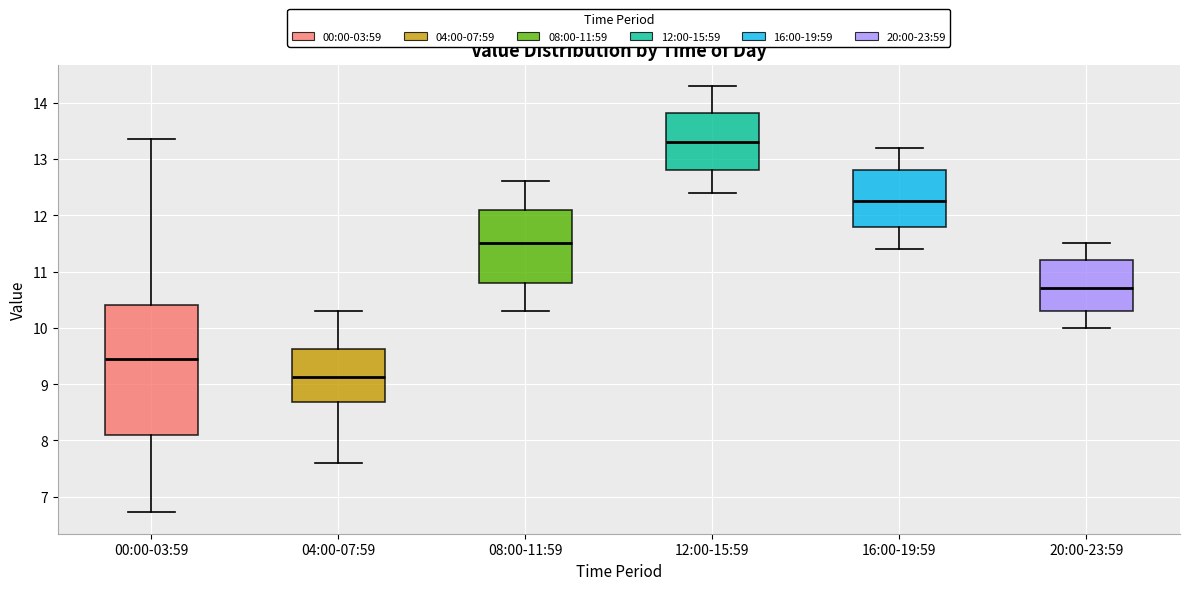

Reading left to right, read every box against the y-axis: the position of its median line, the range the box covers, and the ends of its whiskers. The values are not printed on the chart, so give them approximately, as read against the axis.

00:00-03:59: median 9.5, box 8.1 to 10.4, whiskers 6.7 to 13.4
04:00-07:59: median 9.1, box 8.7 to 9.6, whiskers 7.6 to 10.3
08:00-11:59: median 11.5, box 10.8 to 12.1, whiskers 10.3 to 12.6
12:00-15:59: median 13.3, box 12.8 to 13.8, whiskers 12.4 to 14.3
16:00-19:59: median 12.3, box 11.8 to 12.8, whiskers 11.4 to 13.2
20:00-23:59: median 10.7, box 10.3 to 11.2, whiskers 10.0 to 11.5